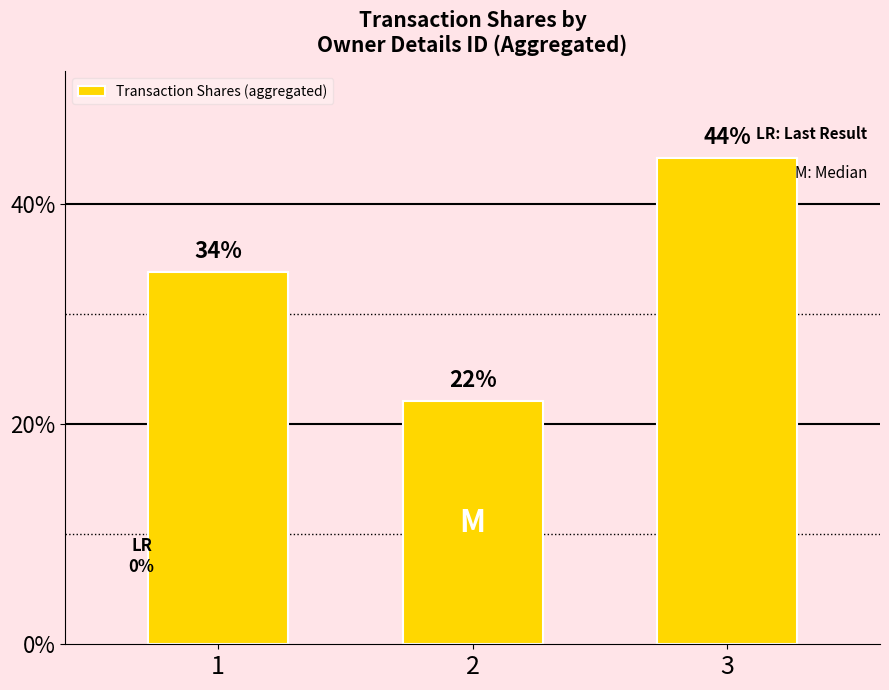

Is it true that the value at 2 is 22.1?

True